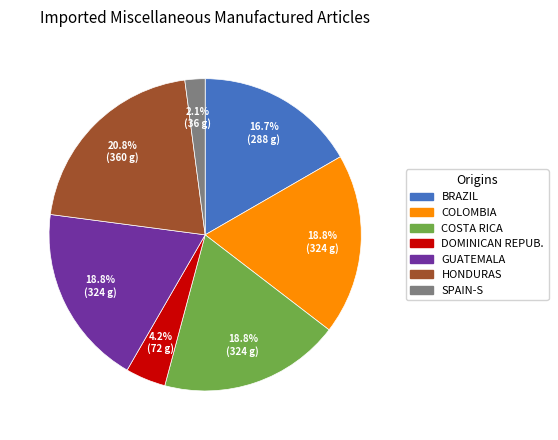

Is there any slice that represents more than half of the pie?

No